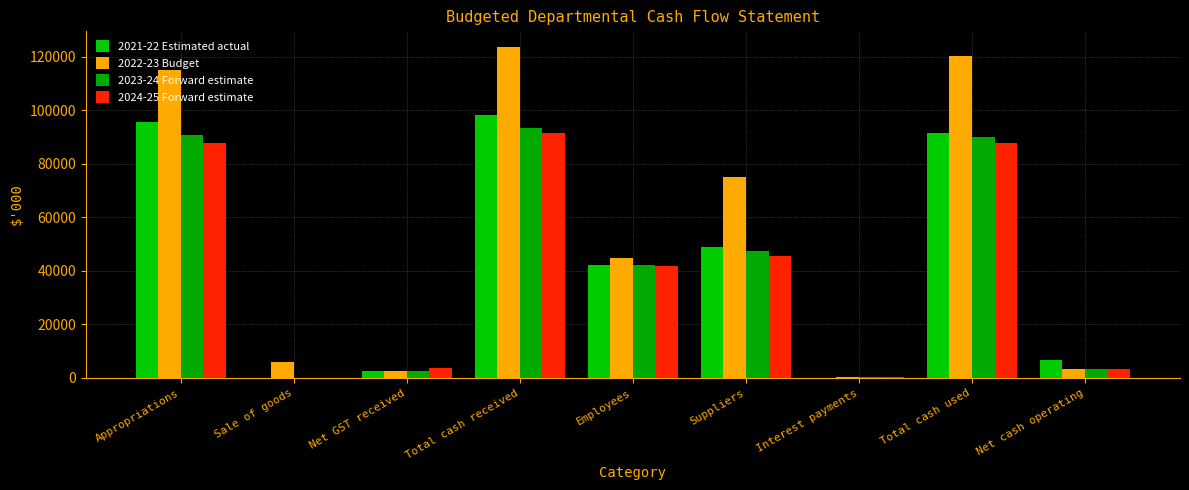

The value of 2023-24 Forward estimate at Net cash operating is 3360. True or false?

True